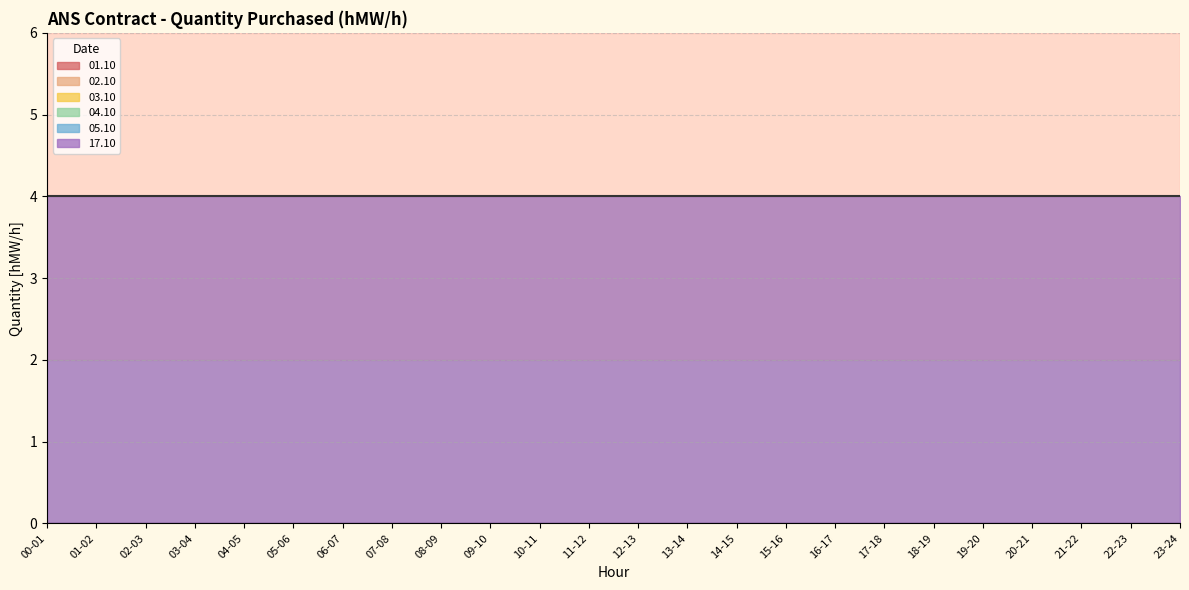

What are all the series names shown in the legend?

01.10, 02.10, 03.10, 04.10, 05.10, 17.10